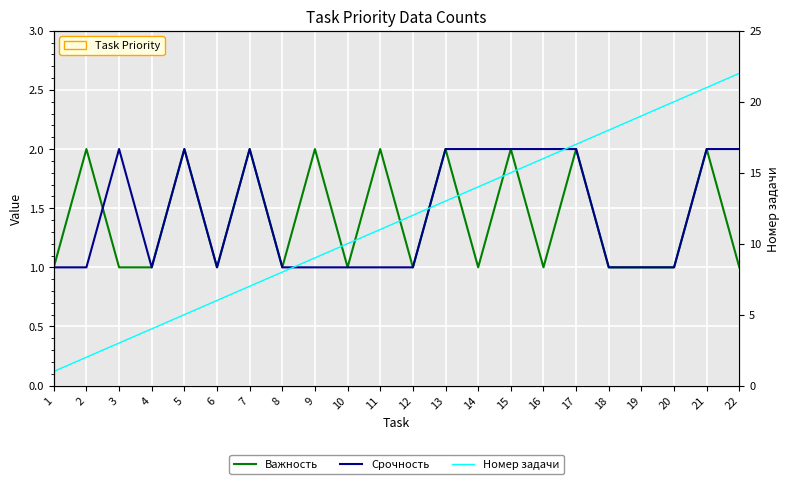

Is it true that Срочность equals 2 at 13?

True